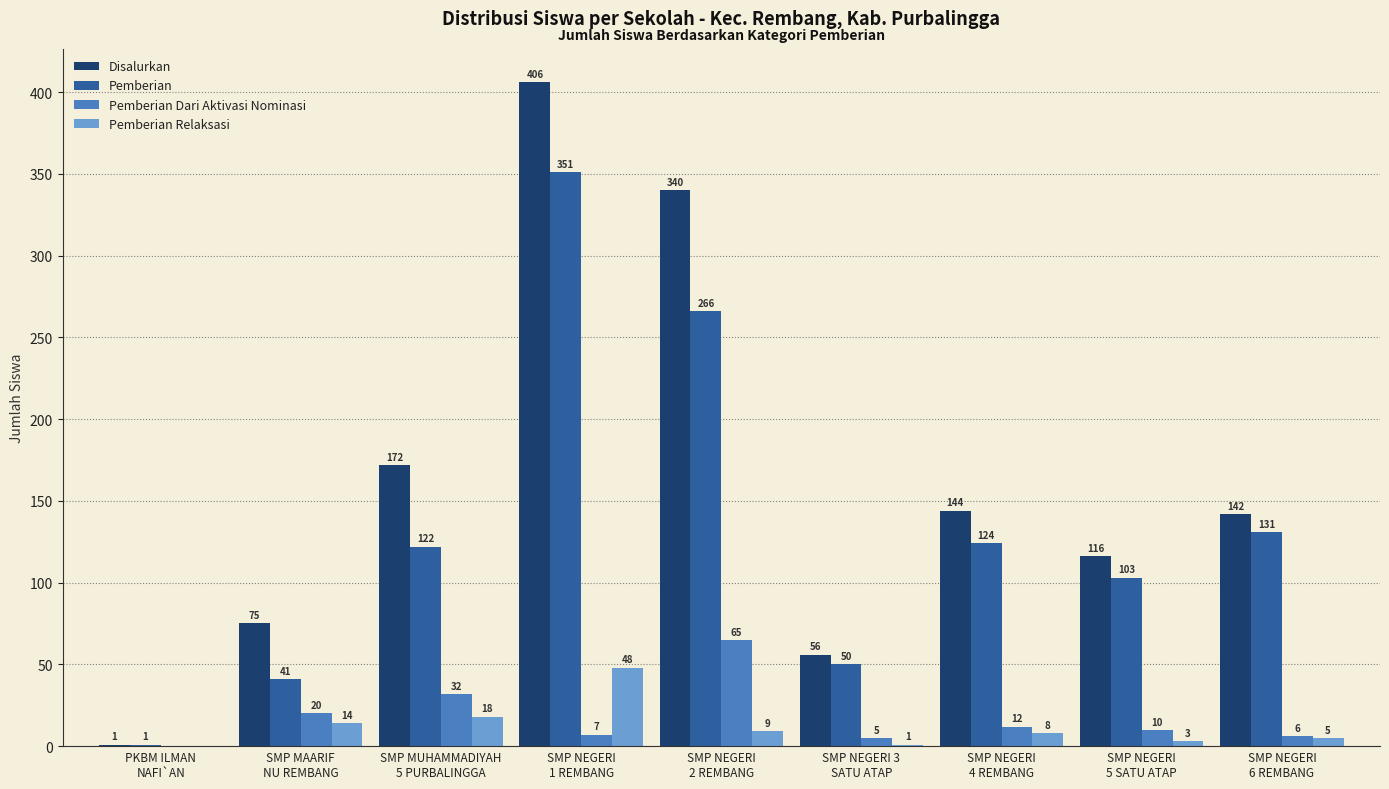

The value of Pemberian Dari Aktivasi Nominasi at SMP MUHAMMADIYAH
5 PURBALINGGA is 50. True or false?

False